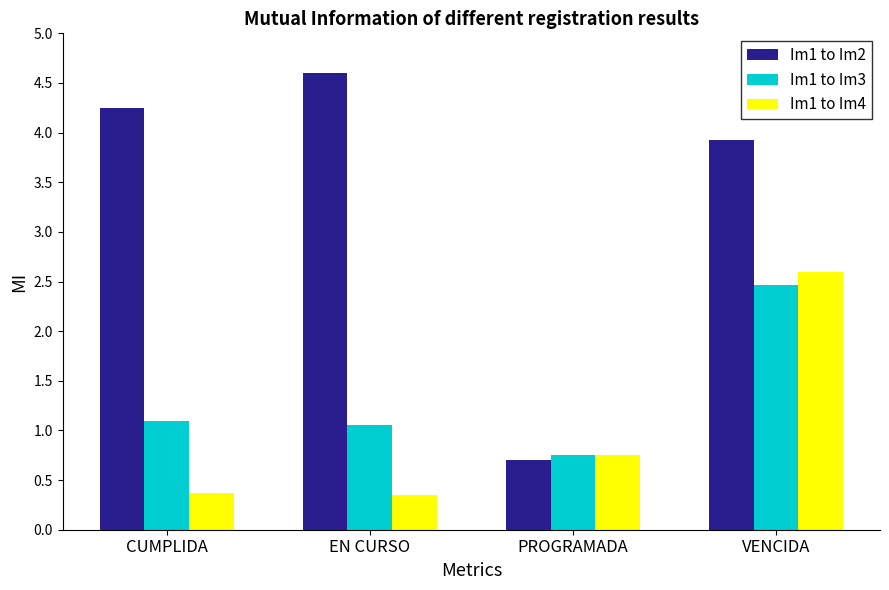

What is the difference between the Im1 to Im2 values at VENCIDA and CUMPLIDA?

0.3